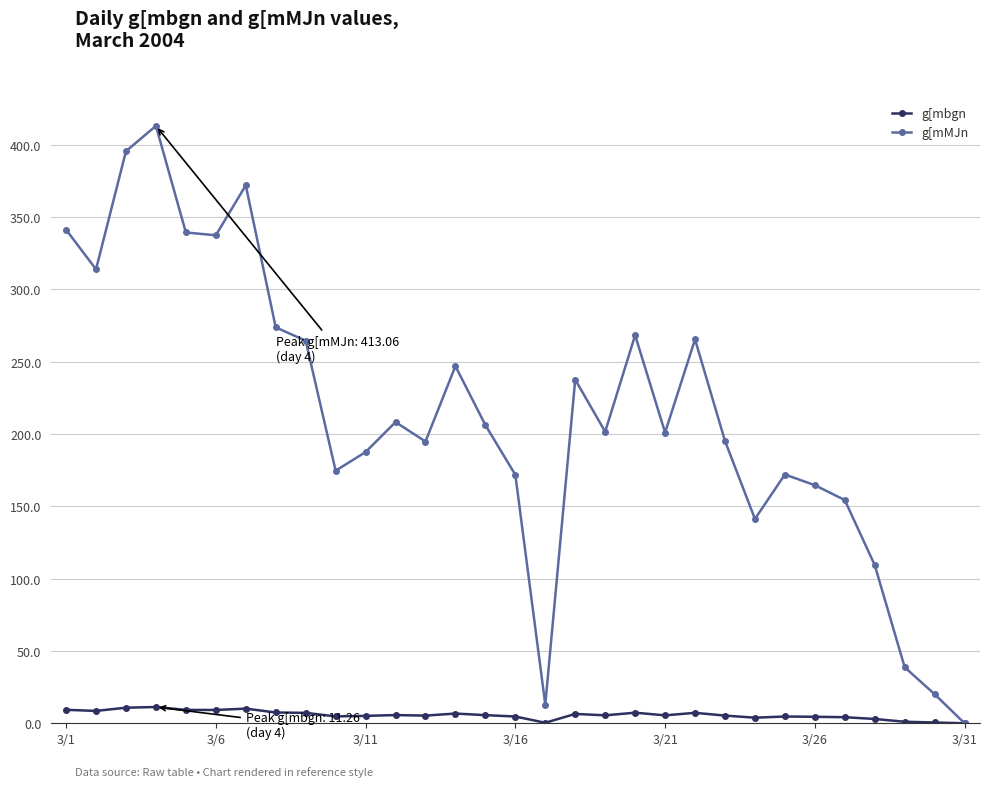

Rank the series by their maximum value, from highest to lowest.

g[mMJn, g[mbgn